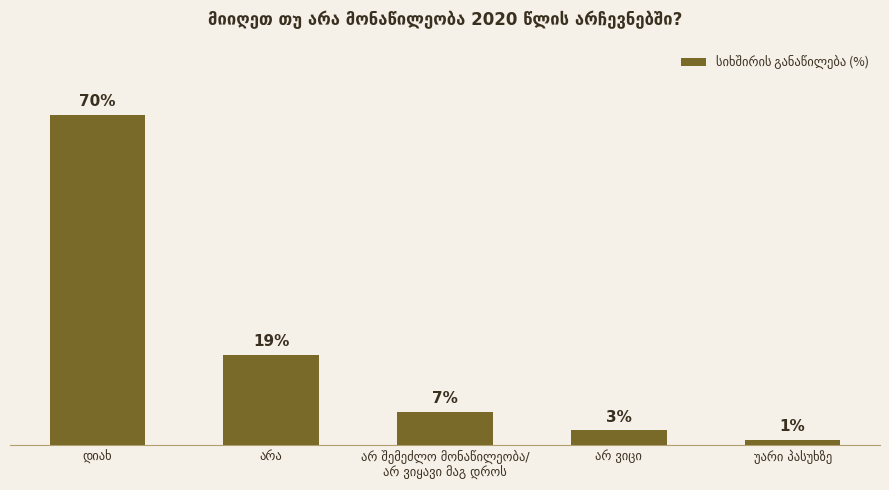

What is the value of the 1st bar from the left?

70